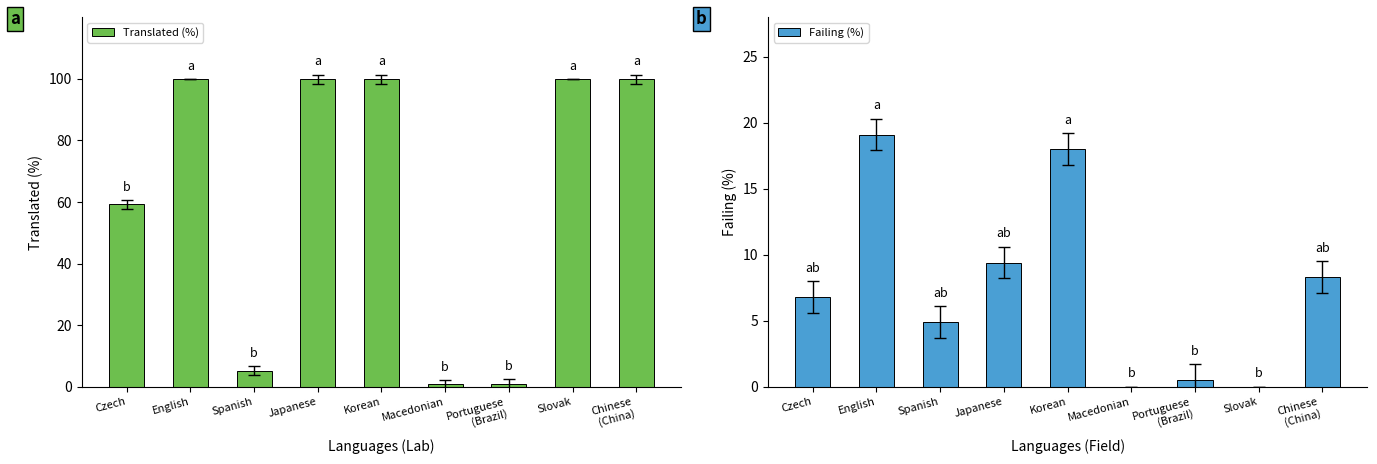

What is the label of the 3rd bar from the left?

Spanish